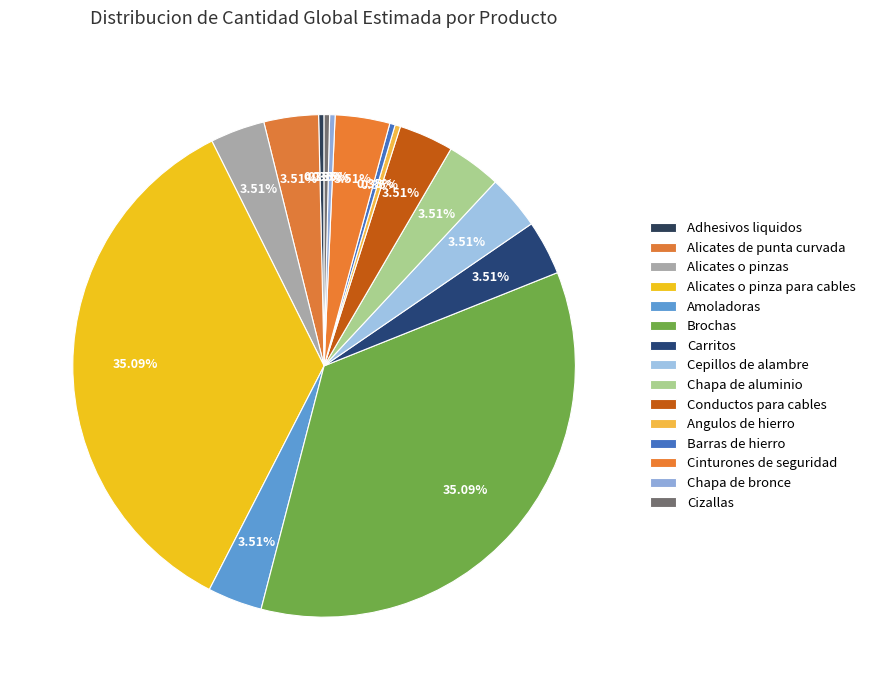

How many segments does this pie chart have?

15